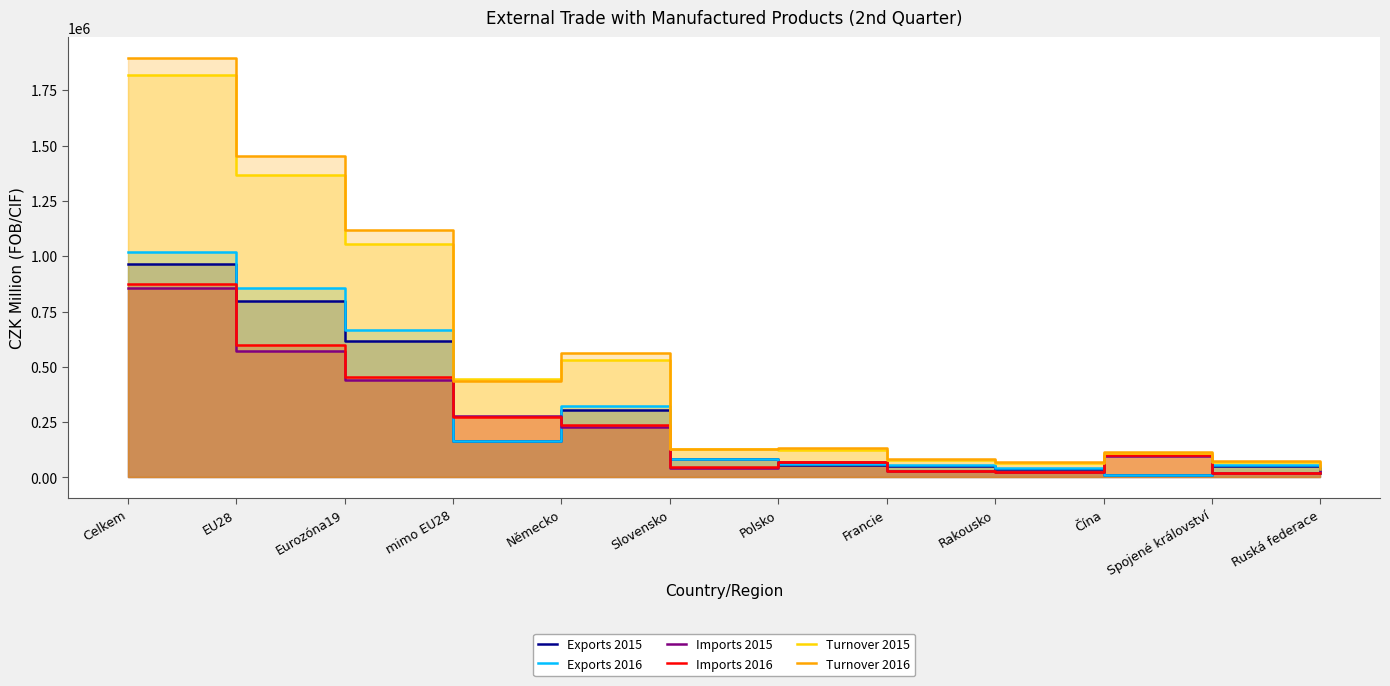

Count the number of categories in the chart.

12